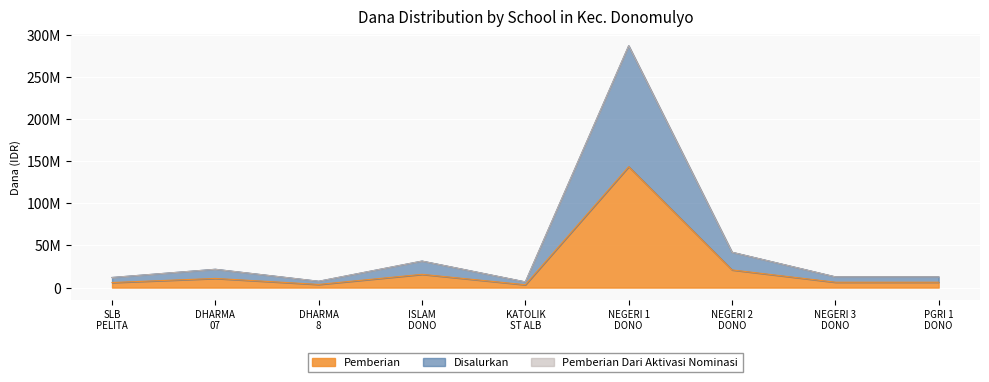

True or false: Pemberian has more than 1 points higher than both neighbors.

True